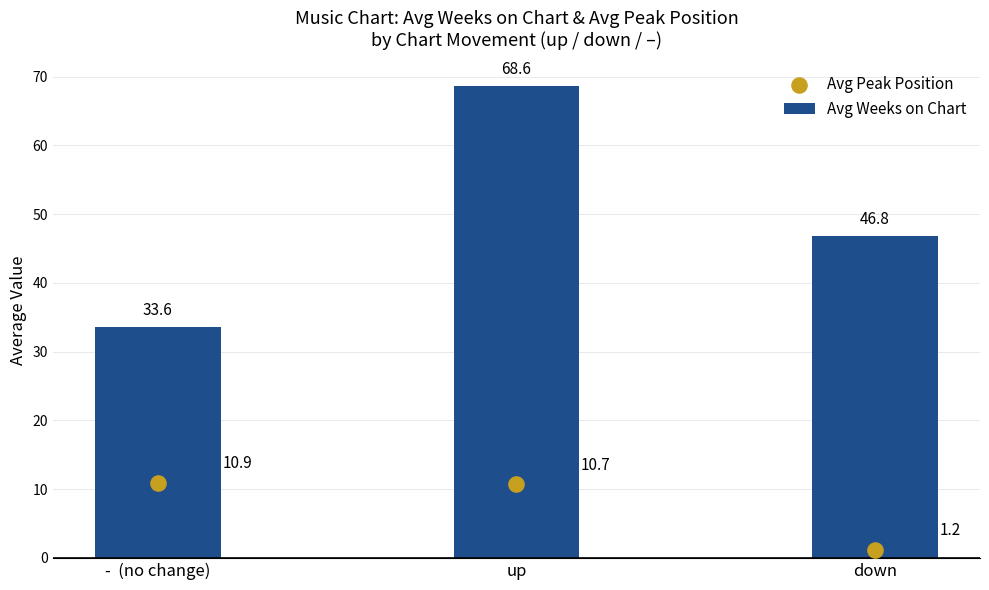

Which series has the largest total across all categories?

Avg Weeks on Chart